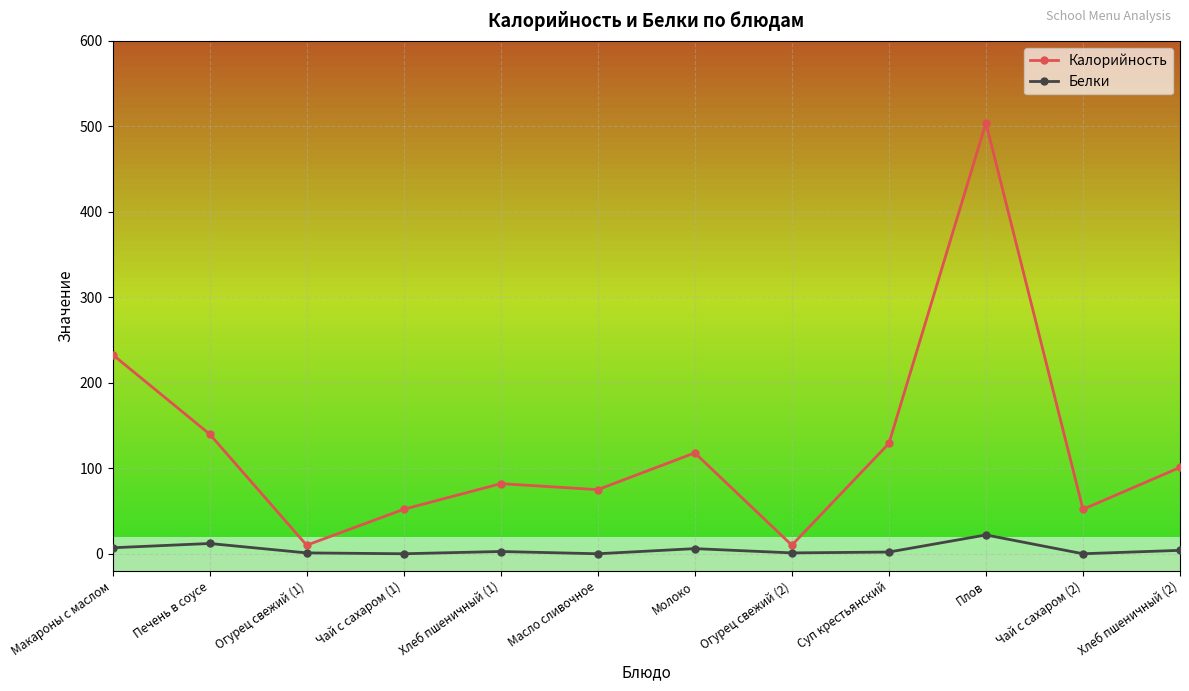

What is the highest value of the Калорийность series?

504.0